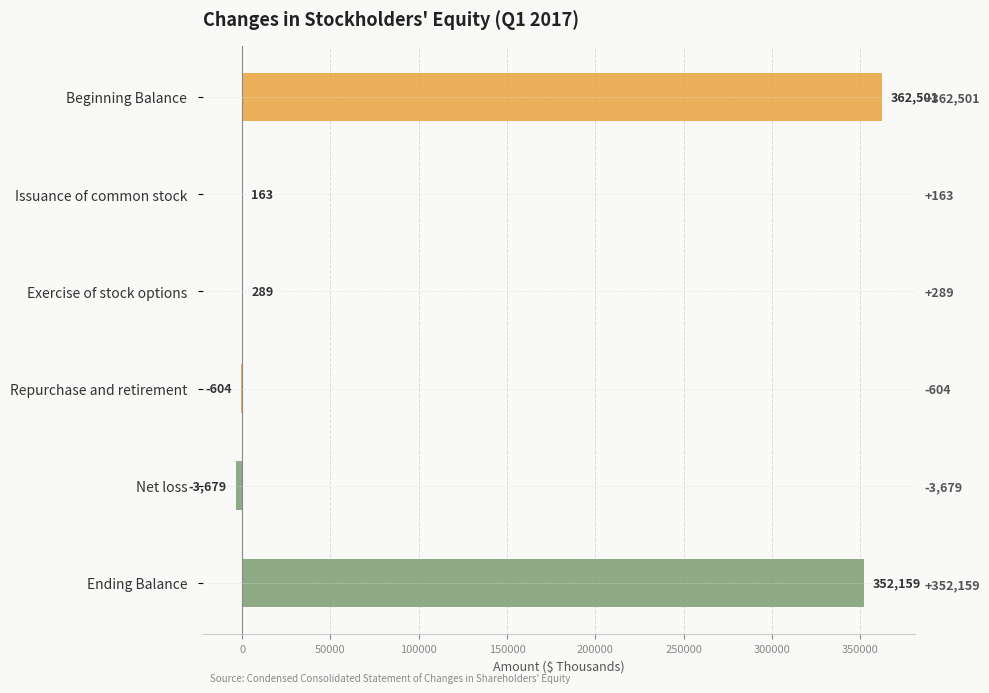

What is the smallest value displayed?

-3679